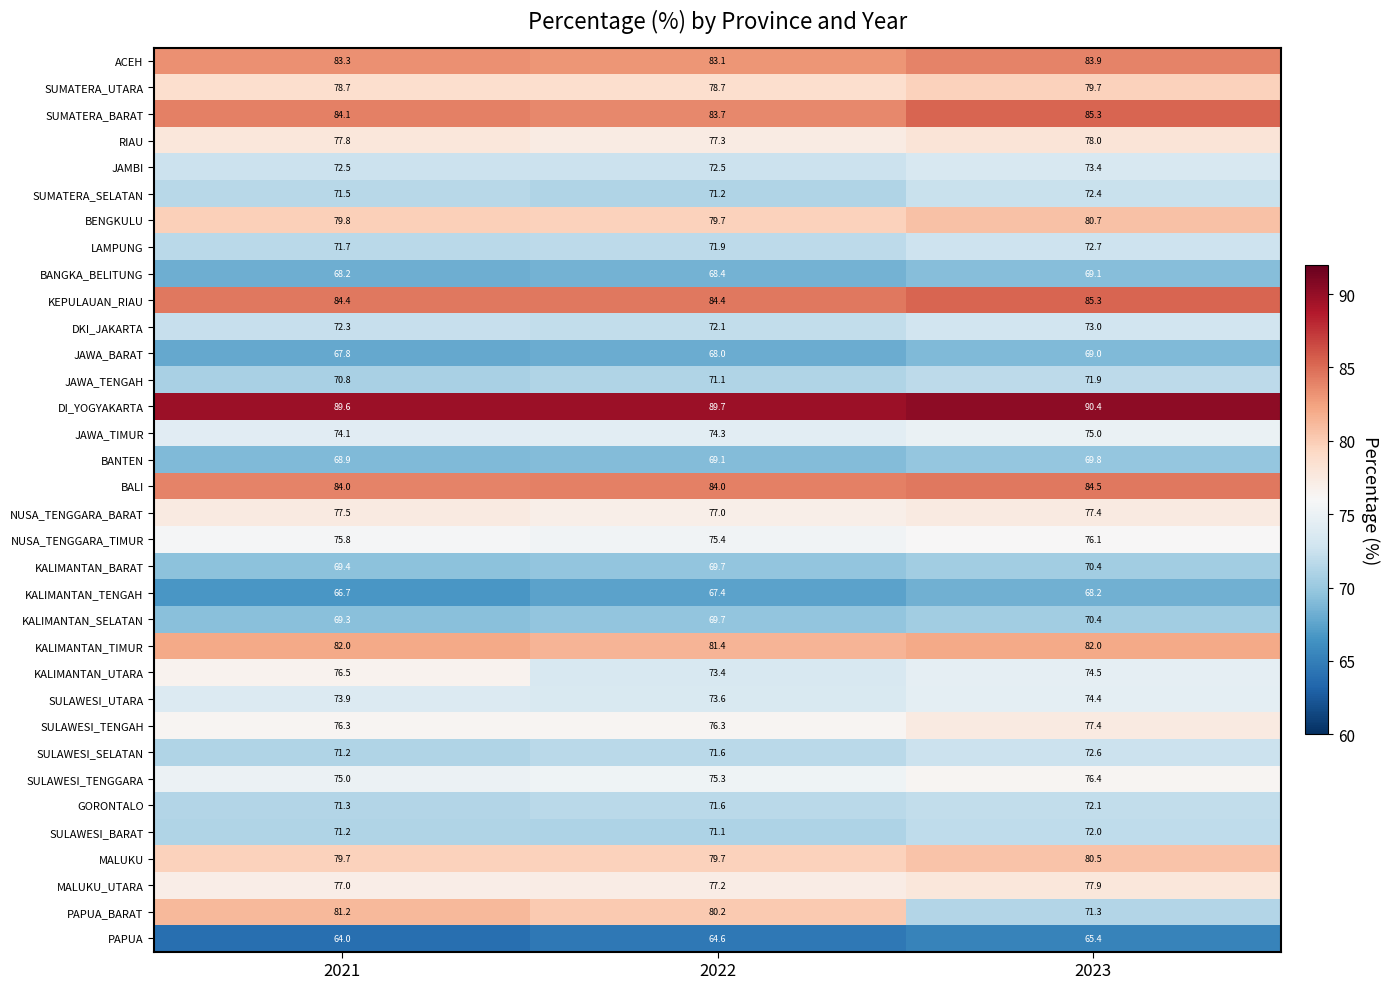

Which series has the widest spread of values?

PAPUA_BARAT